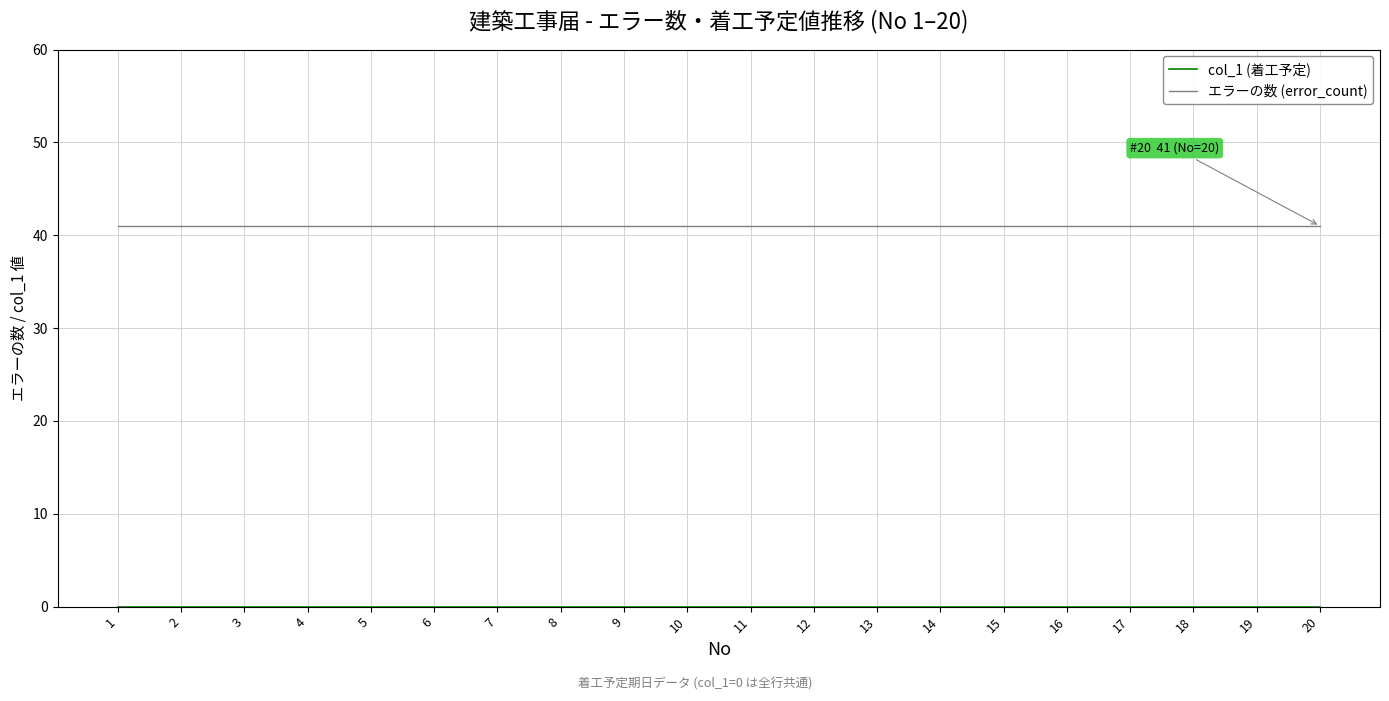

What is the lowest value of the エラーの数 (error_count) series?

41